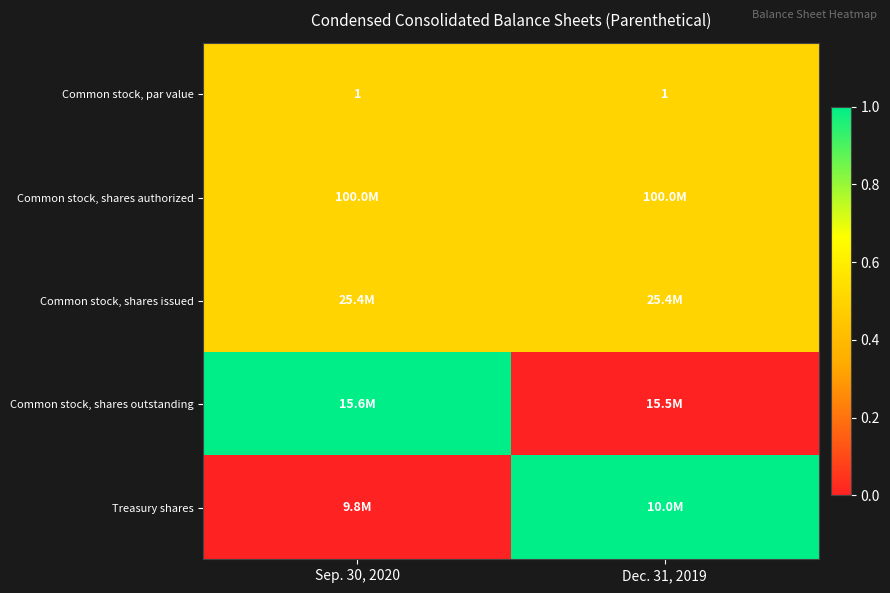

True or false: Common stock, par value has a value of 1.0 at Sep. 30, 2020.

True